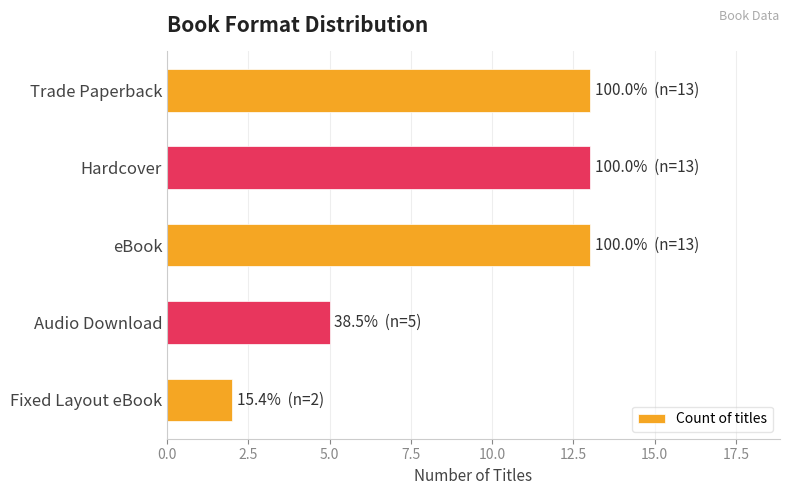

Count the values in the range 5 to 13.

4